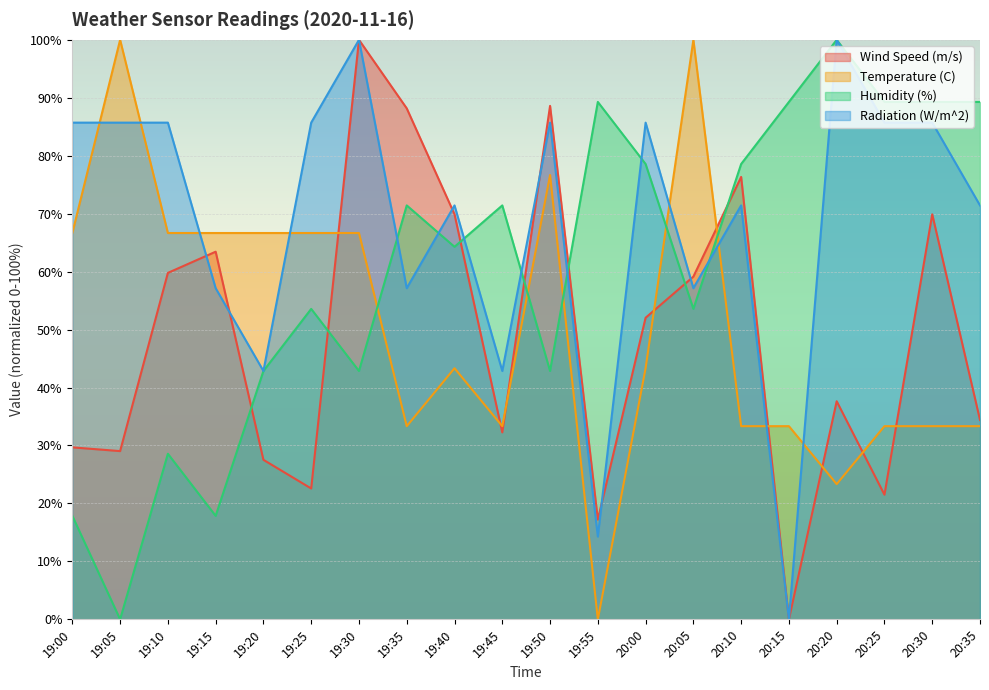

How many data points does each series have?

20